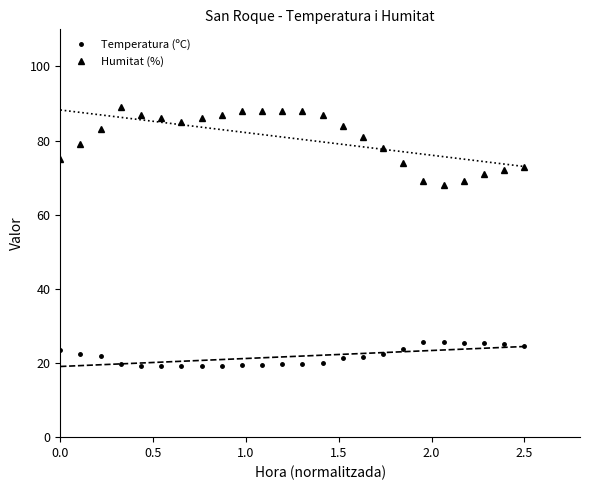

Count the number of categories in the chart.

24